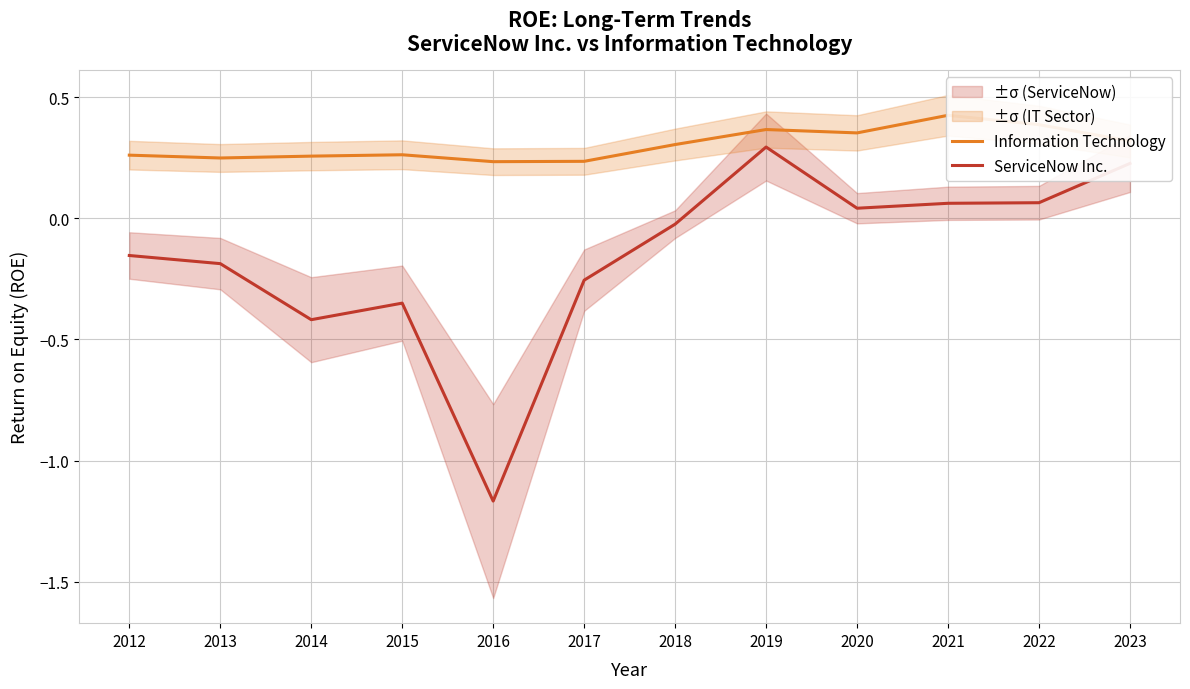

True or false: ServiceNow Inc. and Information Technology intersect in this chart.

False